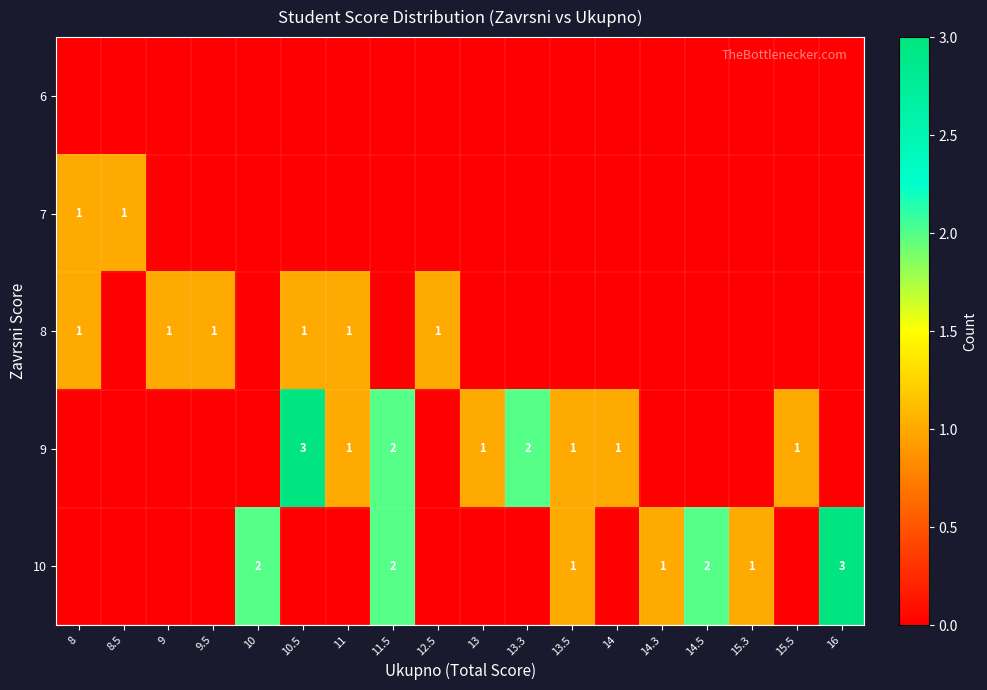

At which label does 7 reach its peak?

8